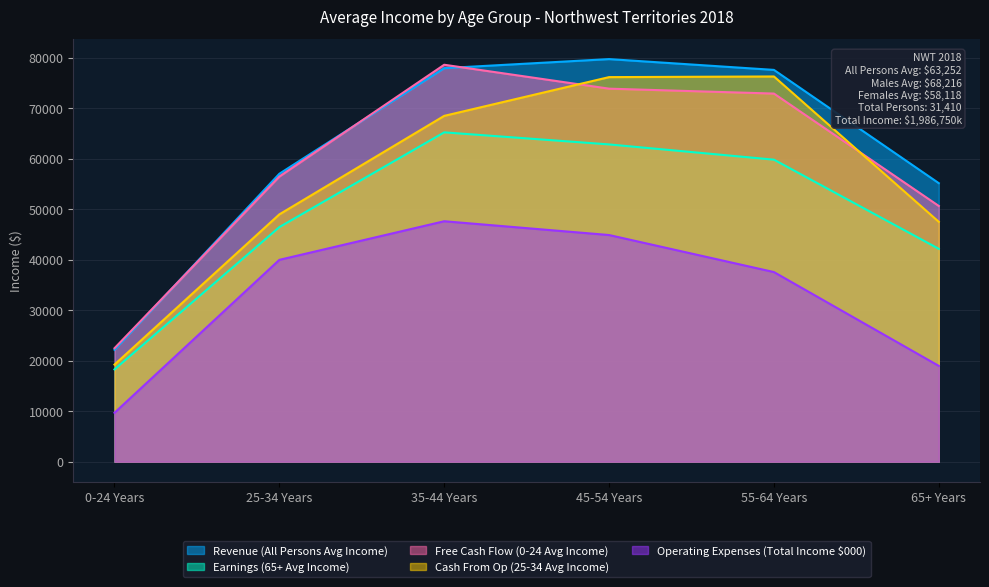

At which label is Cash From Op (25-34 Avg Income) closest to 47755?

65+ Years